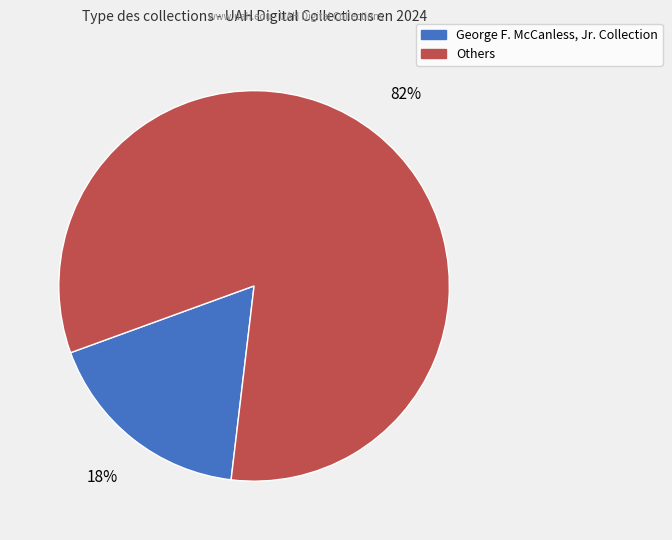

Is there a majority slice in this chart?

Yes